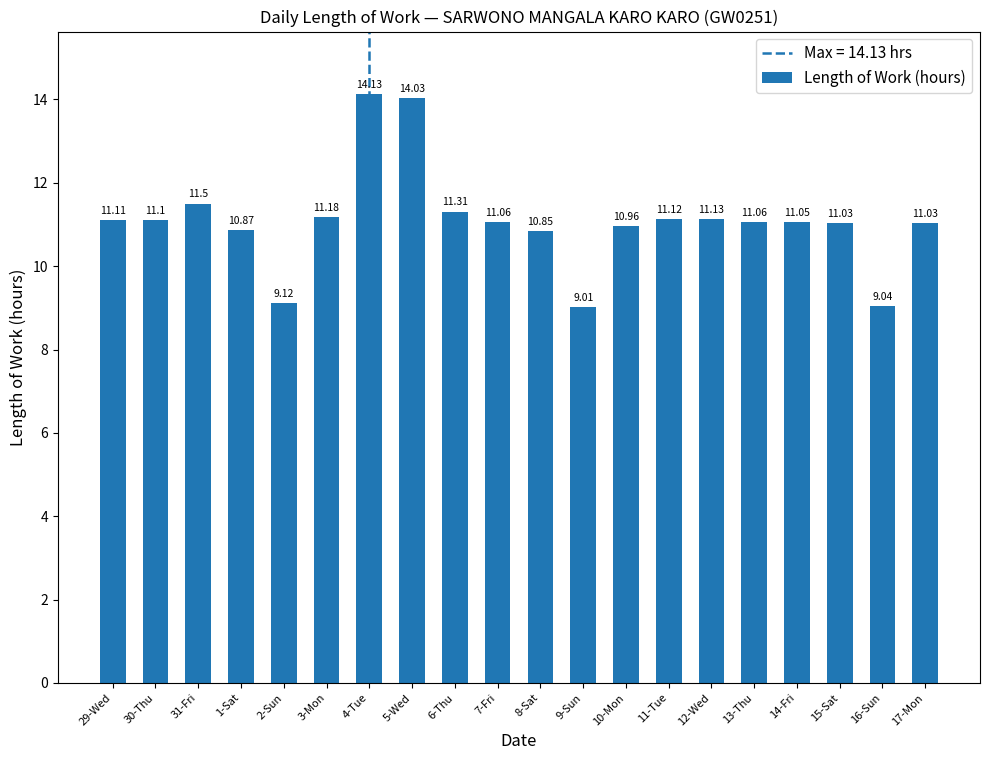

What is the average value?

11.1